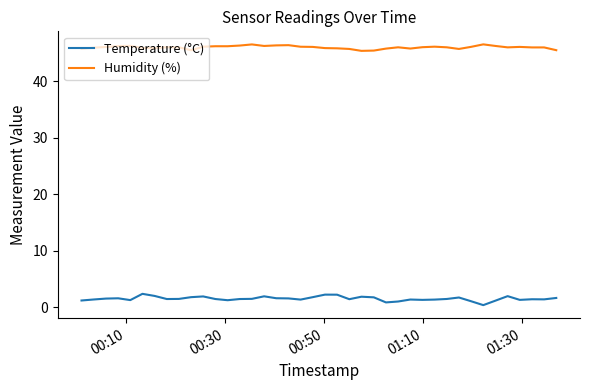

True or false: Humidity (%) and Temperature (°C) cross at least once.

False